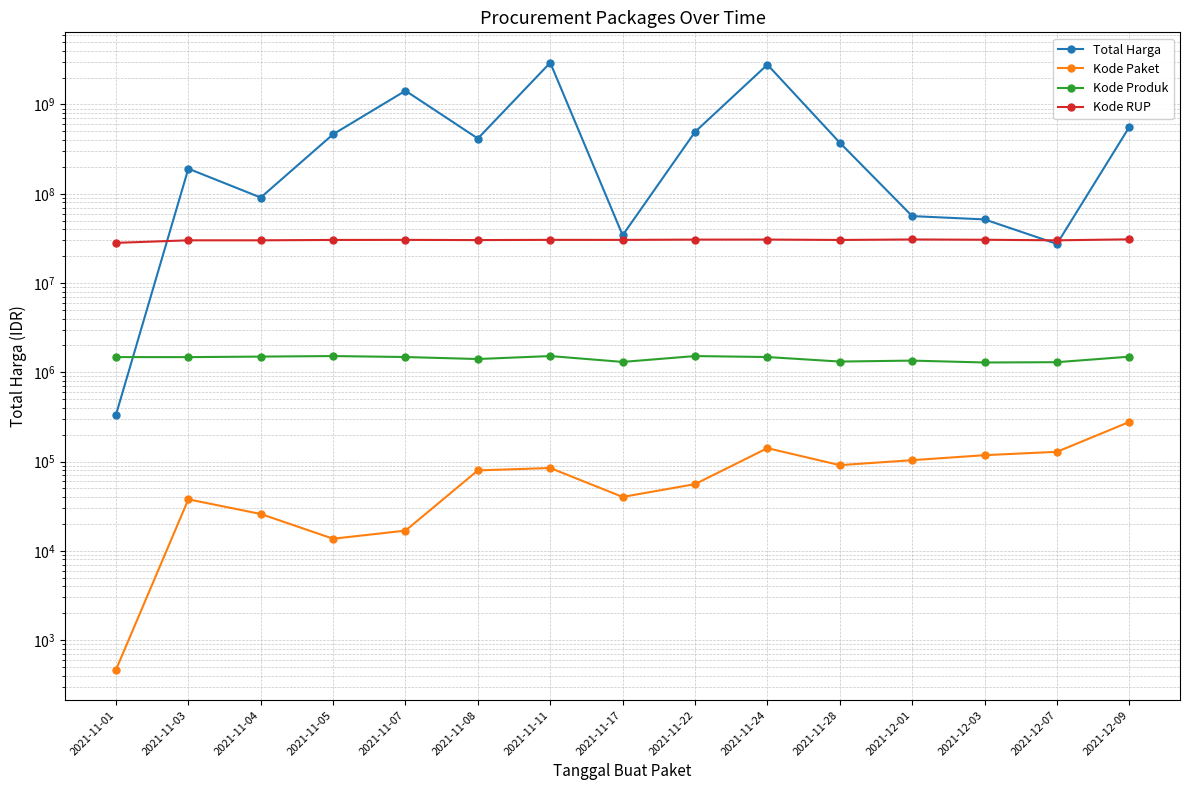

True or false: Kode RUP has more than 0 points higher than both neighbors.

True